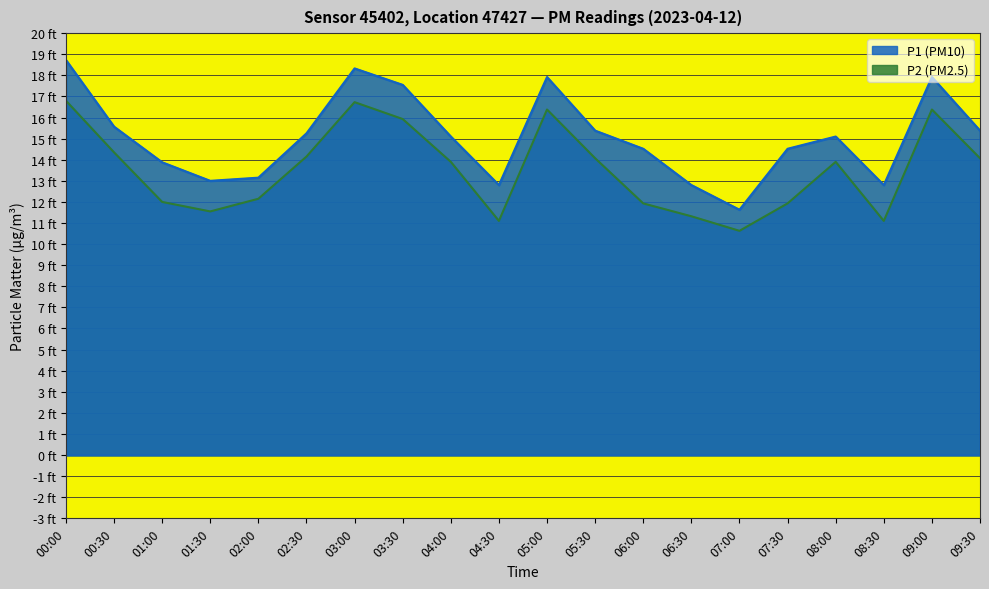

Rank the series by their maximum value, from lowest to highest.

P2, P1